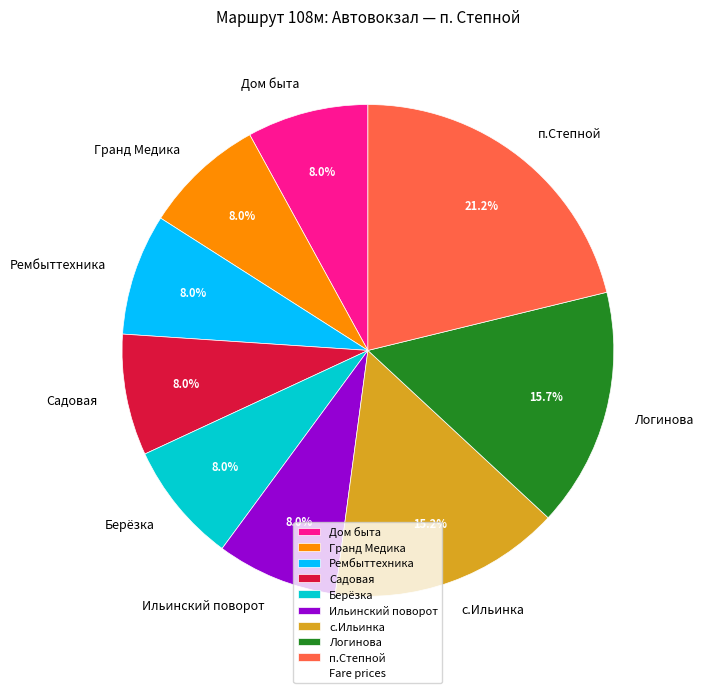

Approximately how many times larger is the value at Берёзка compared to Дом быта?

1.0